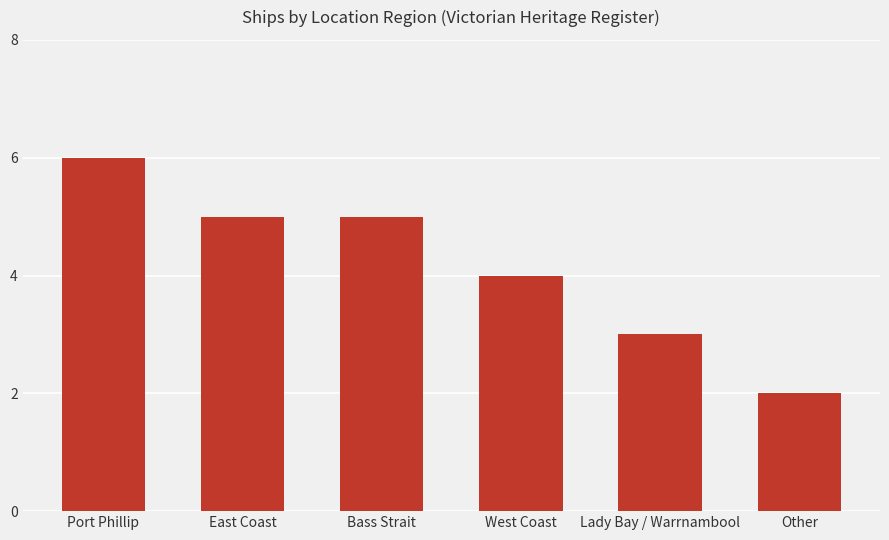

What is the maximum value shown in the chart?

6